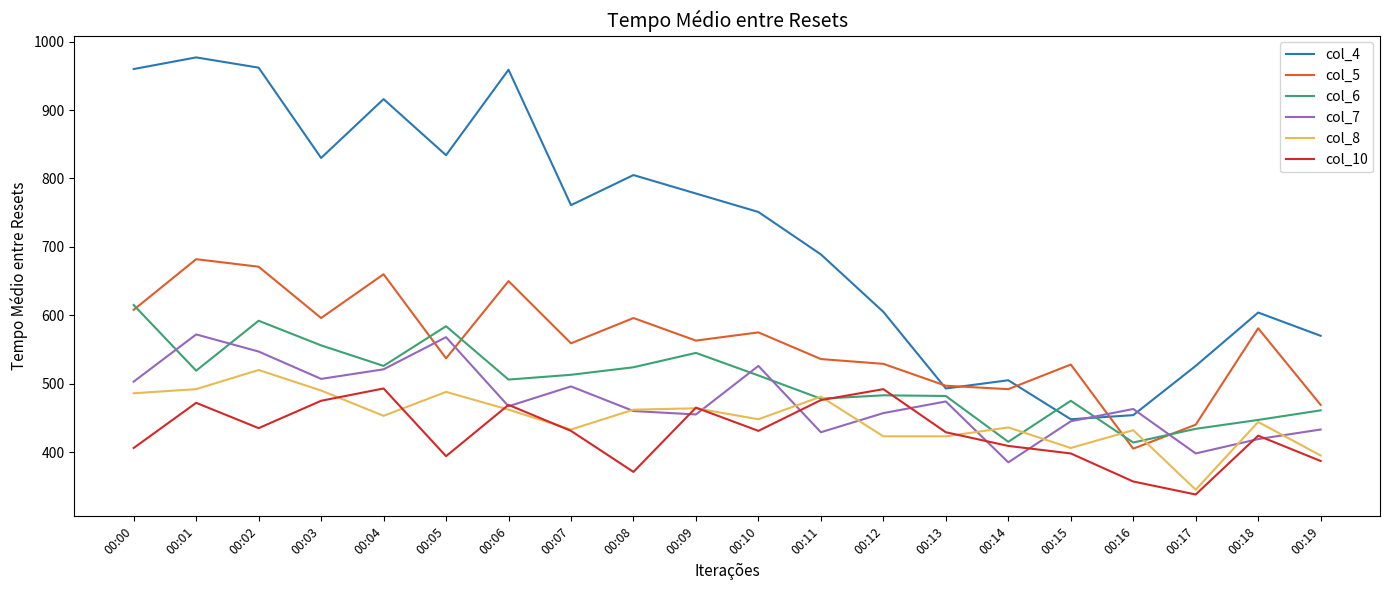

Where does the col_4 series first go above 761?

00:00